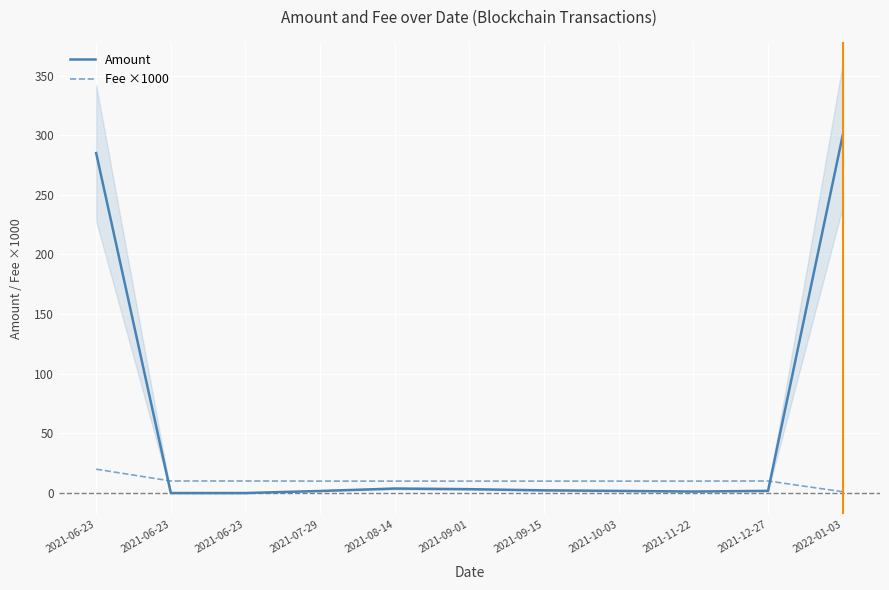

Rank the series by their average value, from highest to lowest.

Amount, Fee ×1000